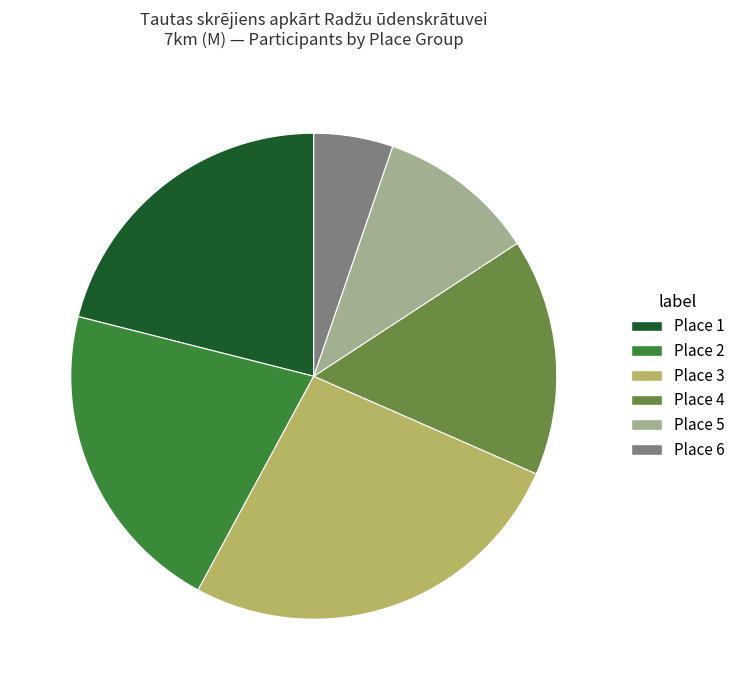

How many slices are in this pie chart?

6